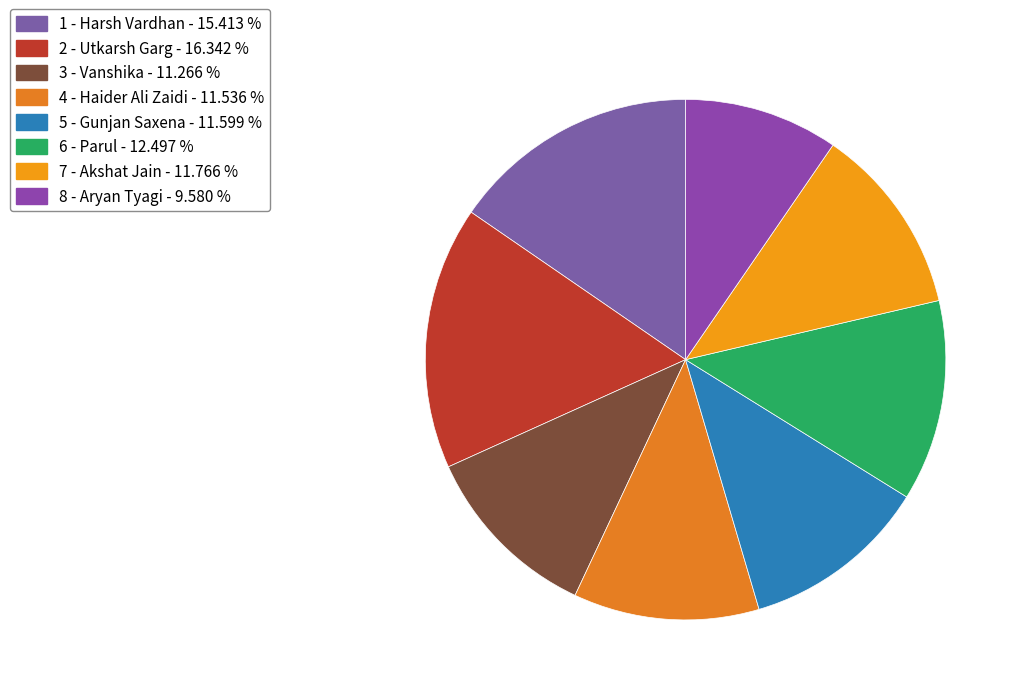

Rank the categories by value from highest to lowest.

2 - Utkarsh Garg, 1 - Harsh Vardhan, 6 - Parul, 7 - Akshat Jain, 5 - Gunjan Saxena, 4 - Haider Ali Zaidi, 3 - Vanshika, 8 - Aryan Tyagi